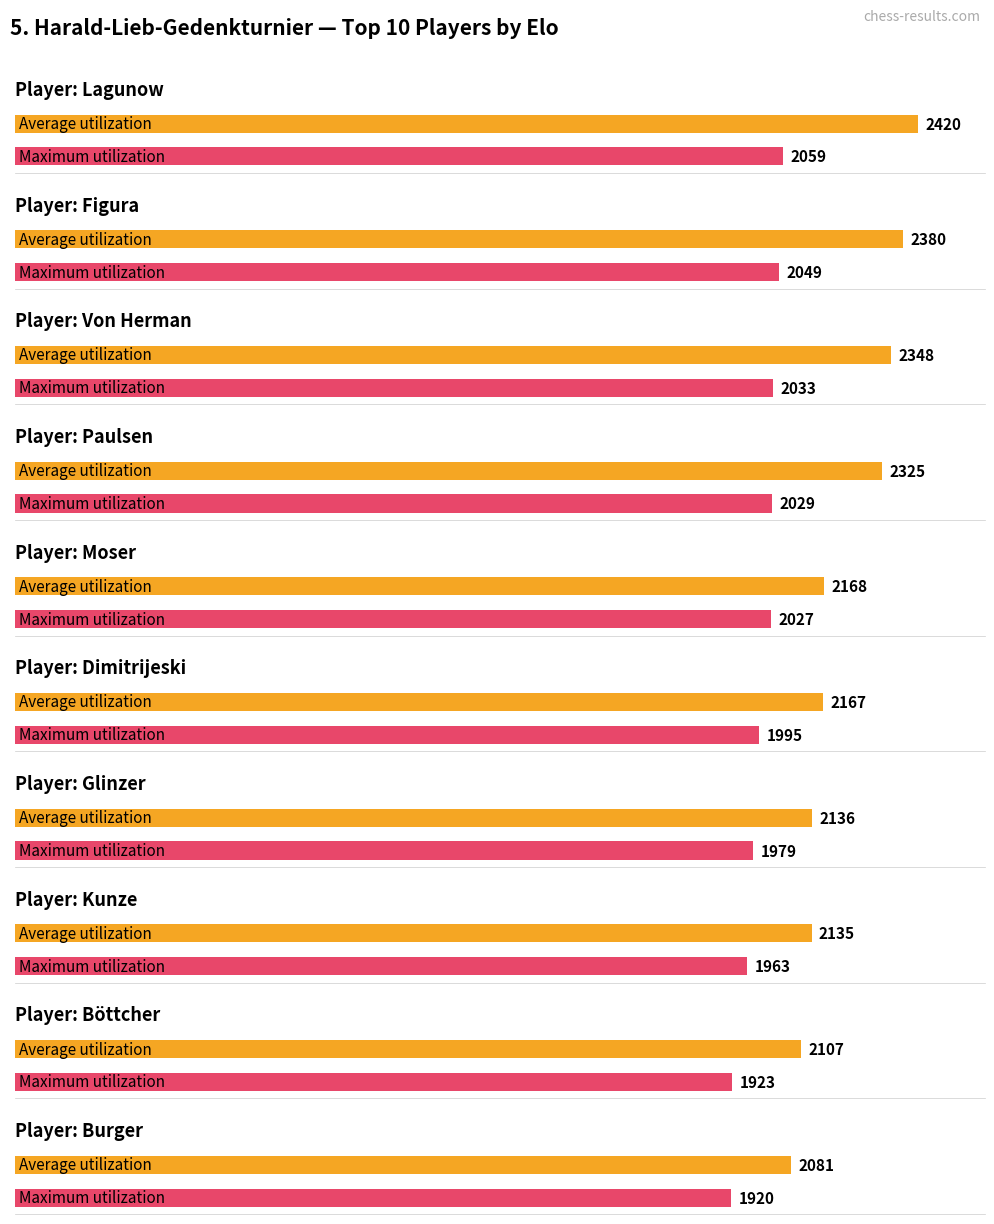

At Burger, list the series in order from largest to smallest.

Average utilization, Maximum utilization